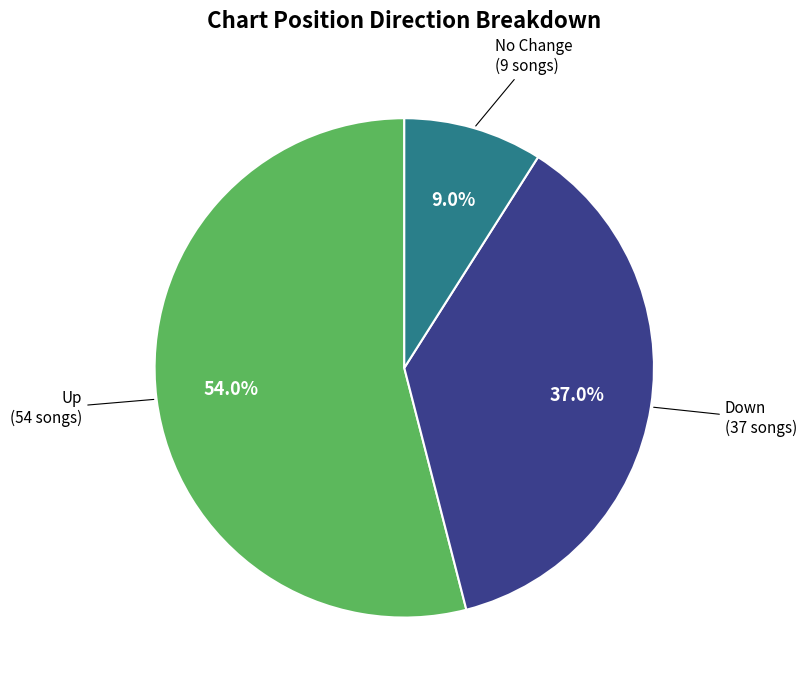

Is there a majority slice in this chart?

Yes